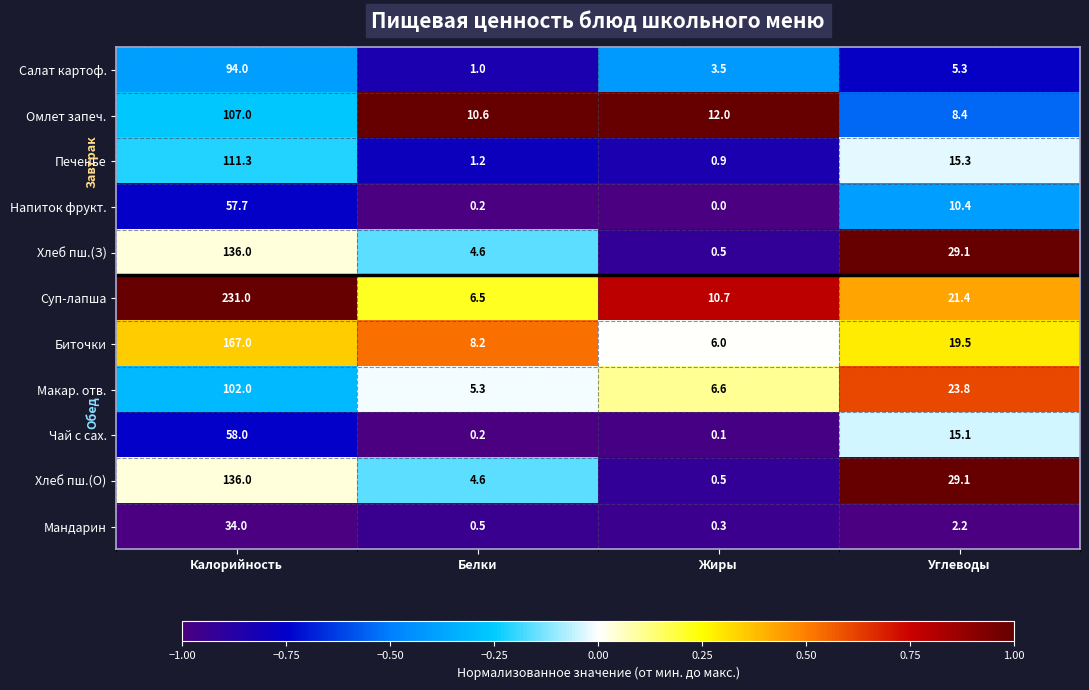

What is the difference between the highest and lowest values at Белки?

10.4